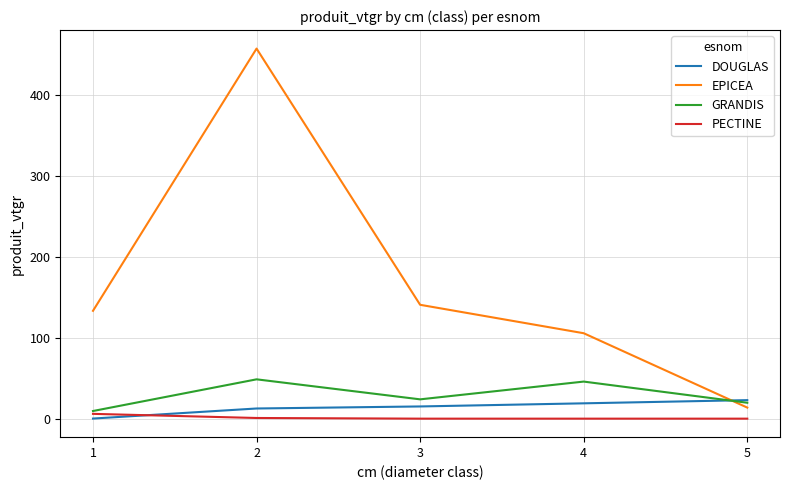

Which series changed the most between 1 and 5?

EPICEA